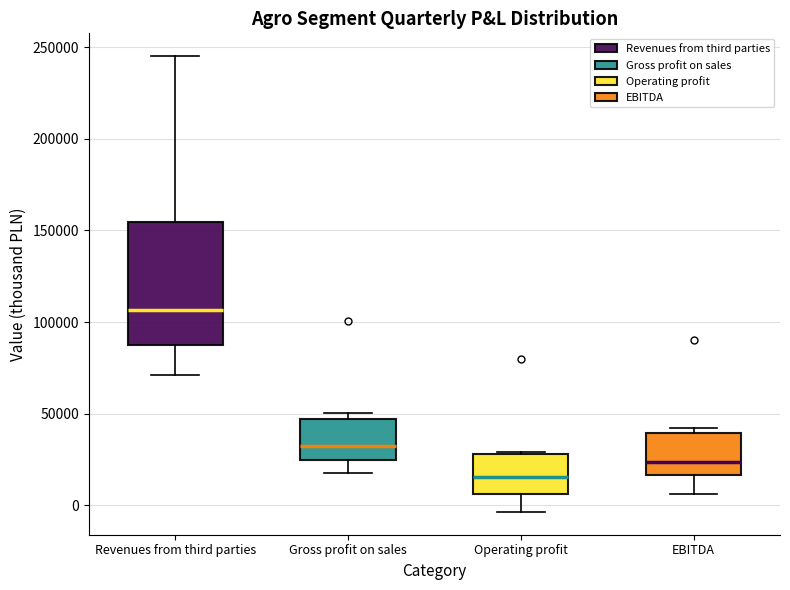

Reading left to right, transcribe this box plot: for each box, give where its median line is, the range the box spans, and where its two whiskers end, as read against the y-axis. The values are not printed on the chart, so give them approximately, as read against the axis.

Revenues from third parties: median 105000, box 90000 to 155000, whiskers 70000 to 245000
Gross profit on sales: median 30000, box 25000 to 45000, whiskers 20000 to 50000
Operating profit: median 15000, box 5000 to 30000, whiskers -5000 to 30000
EBITDA: median 25000, box 15000 to 40000, whiskers 5000 to 40000 (just above the box's upper edge)